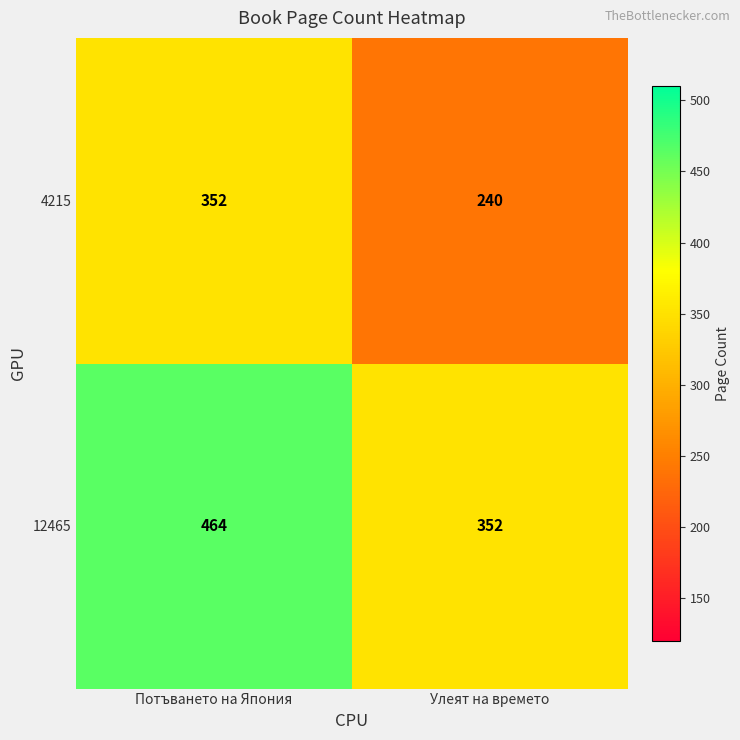

Rank the series by their average value, from lowest to highest.

4215, 12465